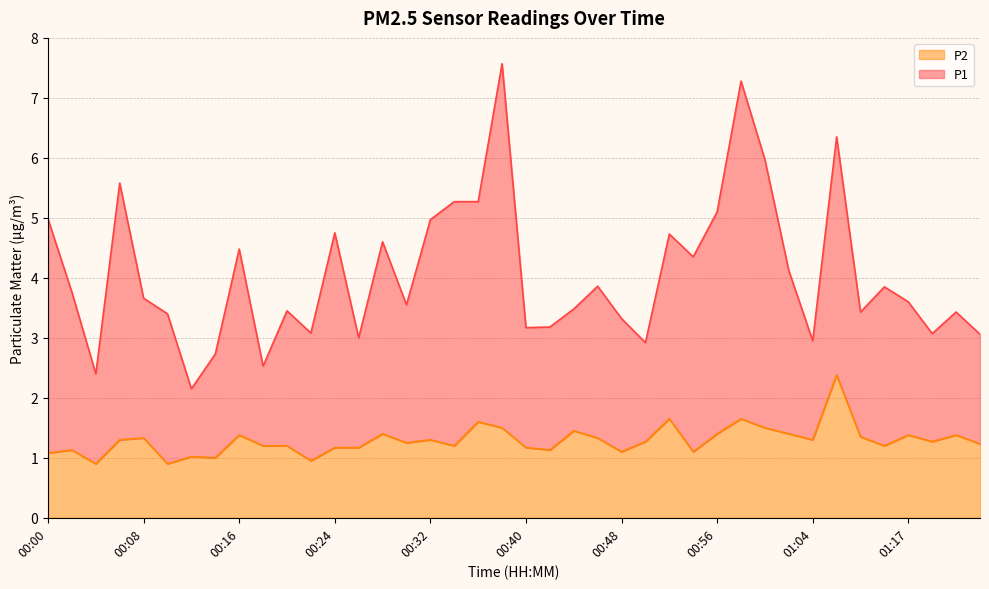

In P1, how many points are lower than both neighbors (excluding endpoints)?

13